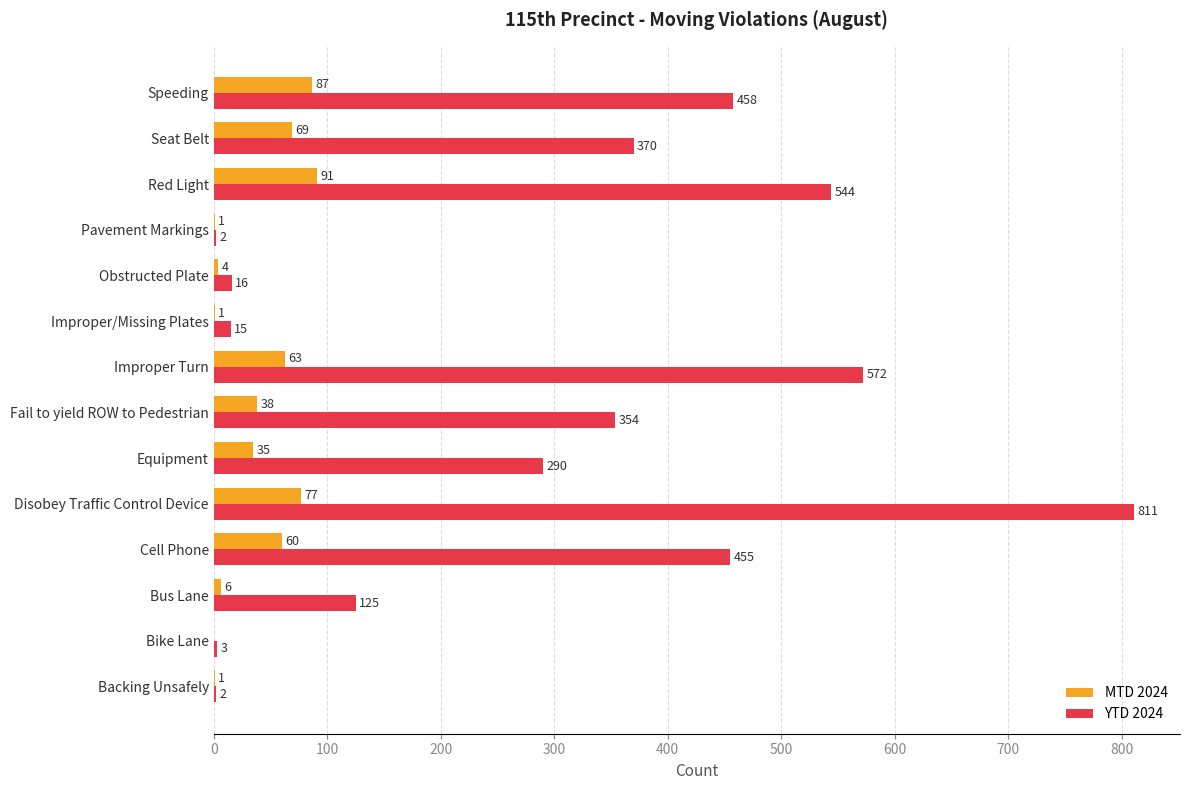

At which category does the chart reach its peak across all series?

Disobey Traffic Control Device